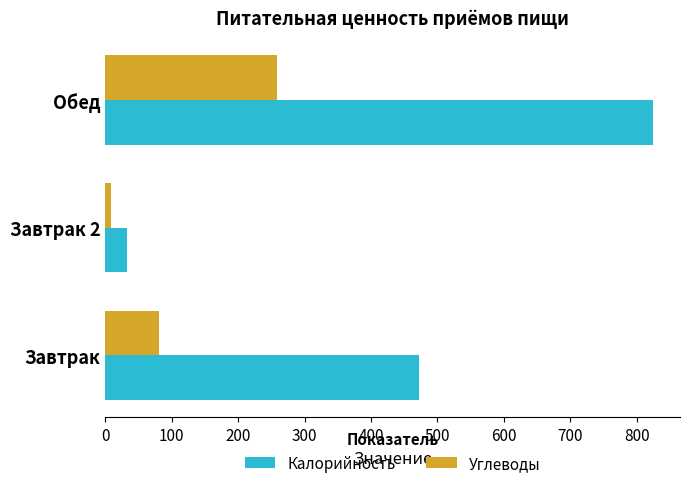

Between Завтрак and Обед, which series saw the biggest shift?

Калорийность